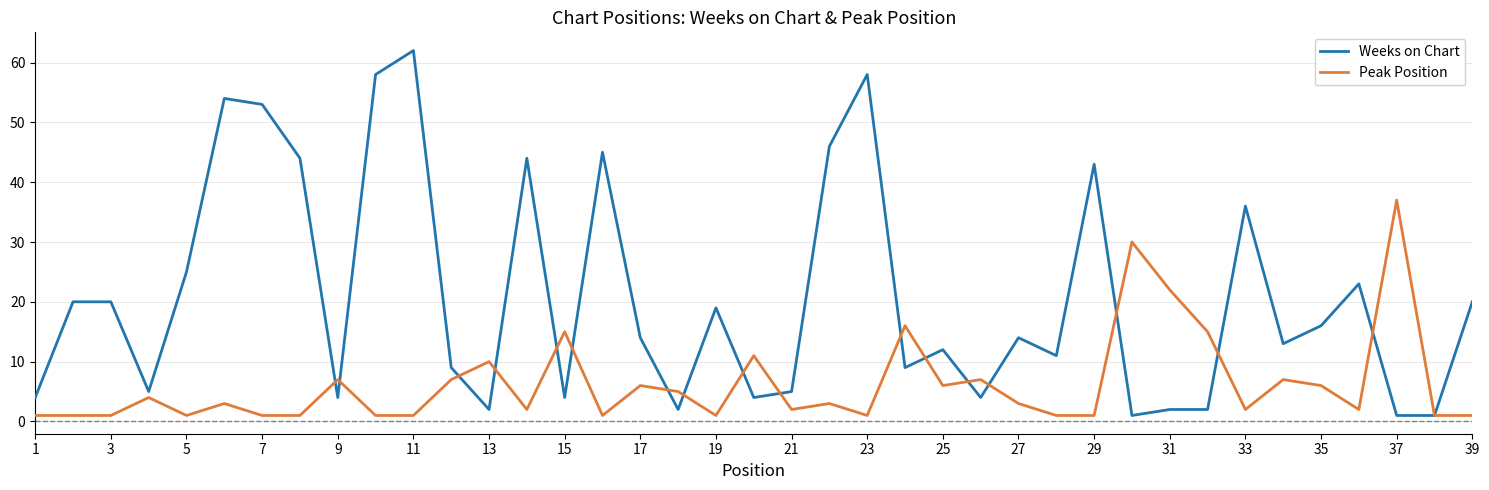

Which series has the widest spread of values?

Weeks on Chart